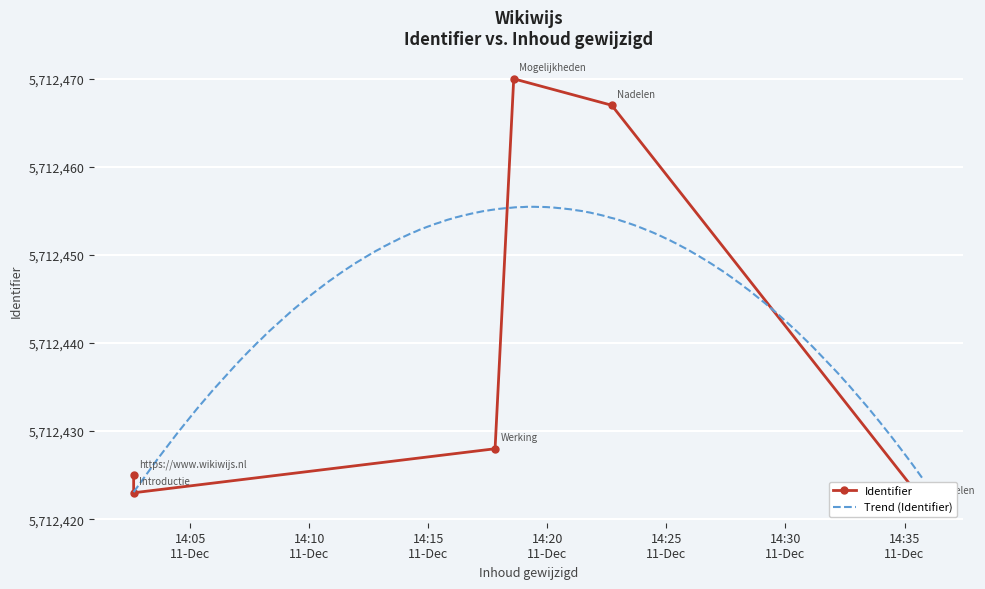

Rank the categories by value from highest to lowest.

2019-12-11 14:18:35, 2019-12-11 14:22:42, 2019-12-11 14:17:48, 2019-12-11 14:02:37, 2019-12-11 14:02:37, 2019-12-11 14:35:48